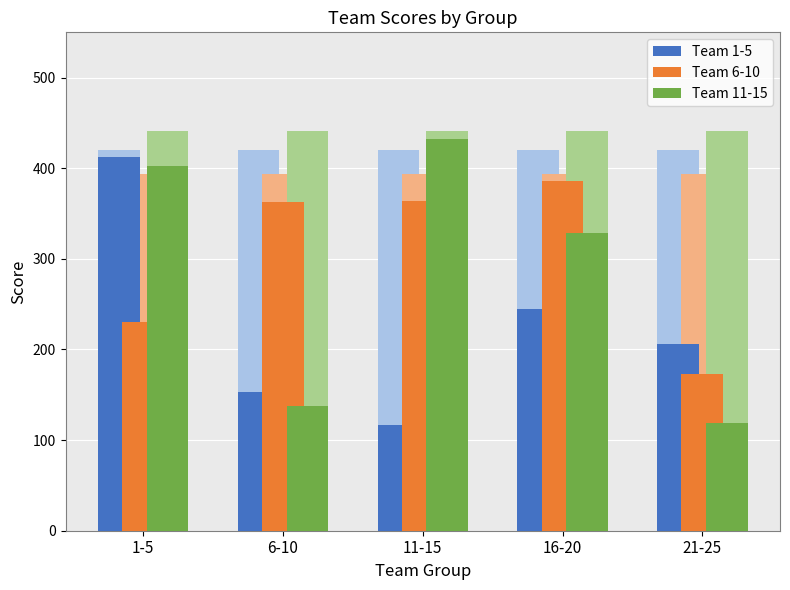

Rank the series by their average value, from lowest to highest.

Team 1-5, Team 11-15, Team 6-10